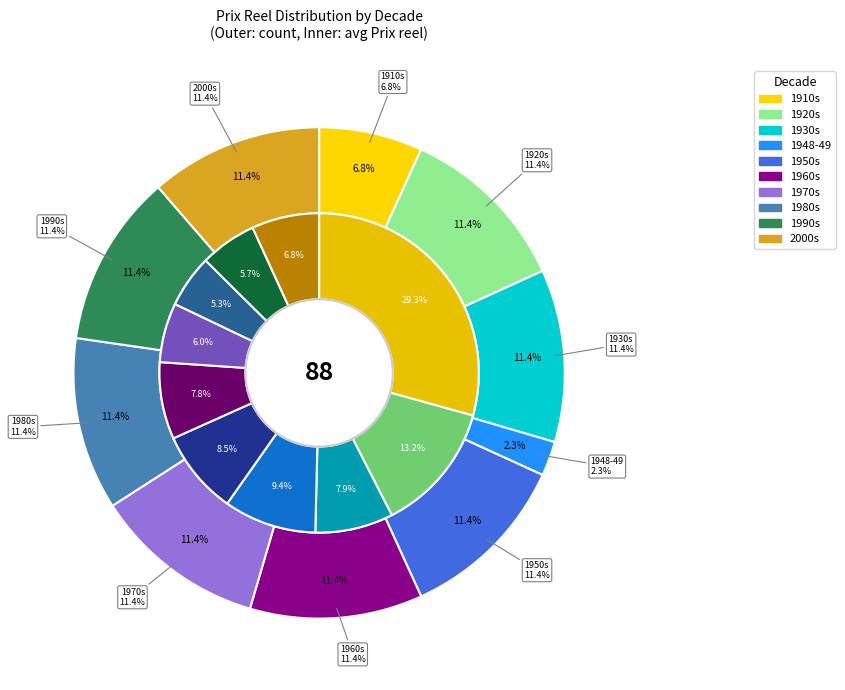

Is 1978-1987 the majority of the pie?

No